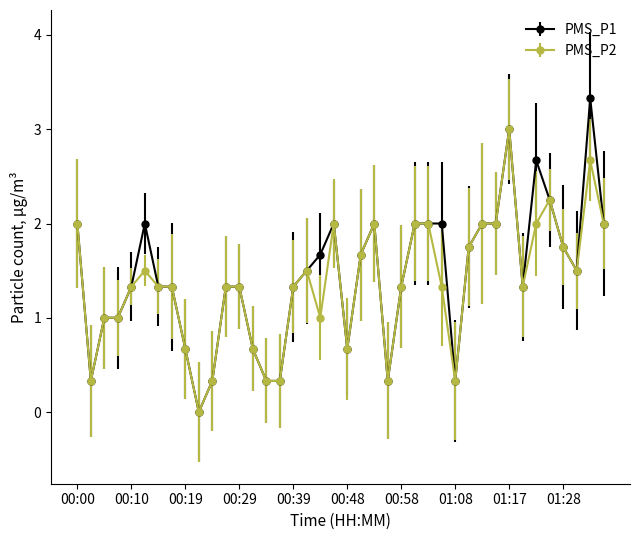

How many values in PMS_P2 are above zero?

39